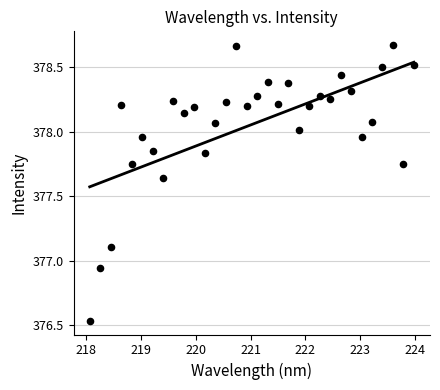

What is the range of Y values (max minus min)?

2.1